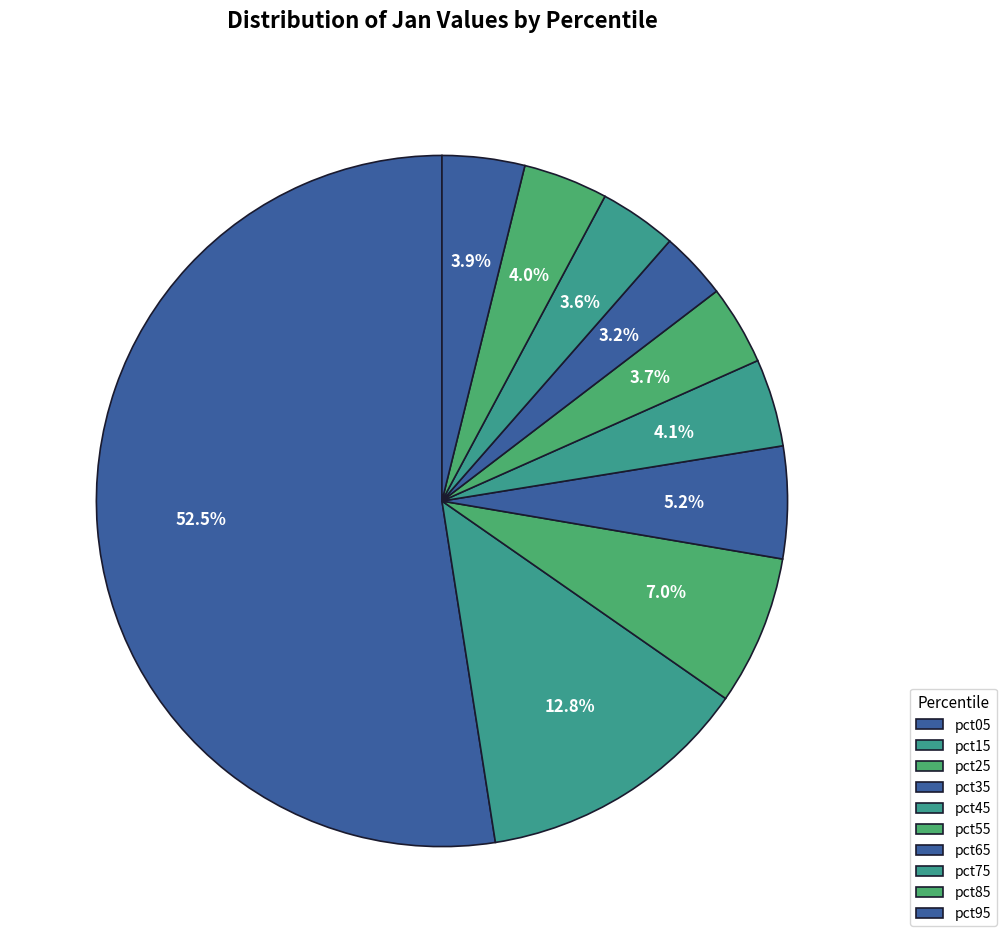

How many slices are in this pie chart?

10